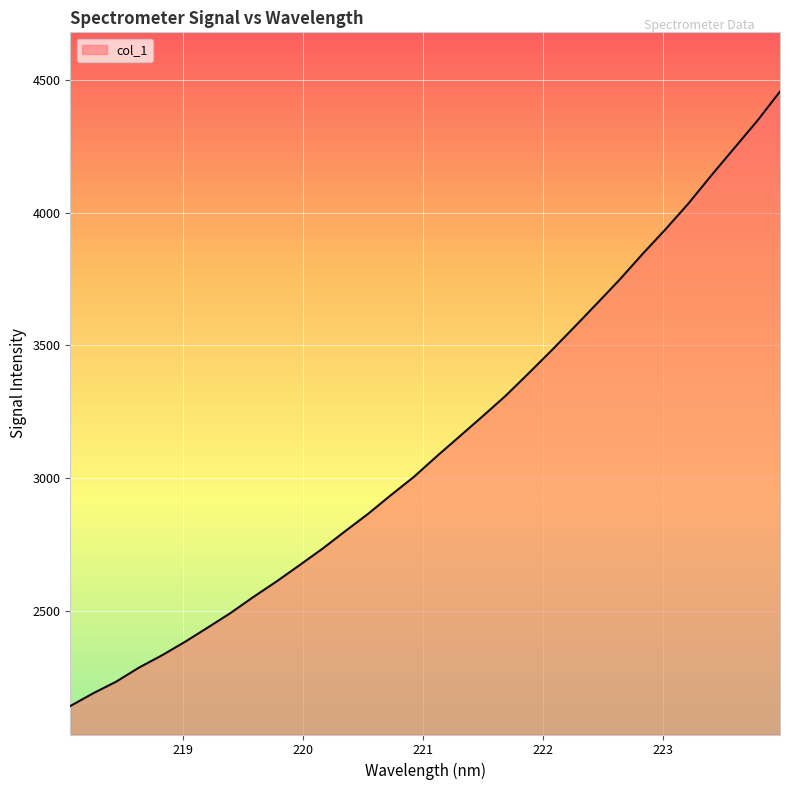

What is the greatest value displayed?

4455.6